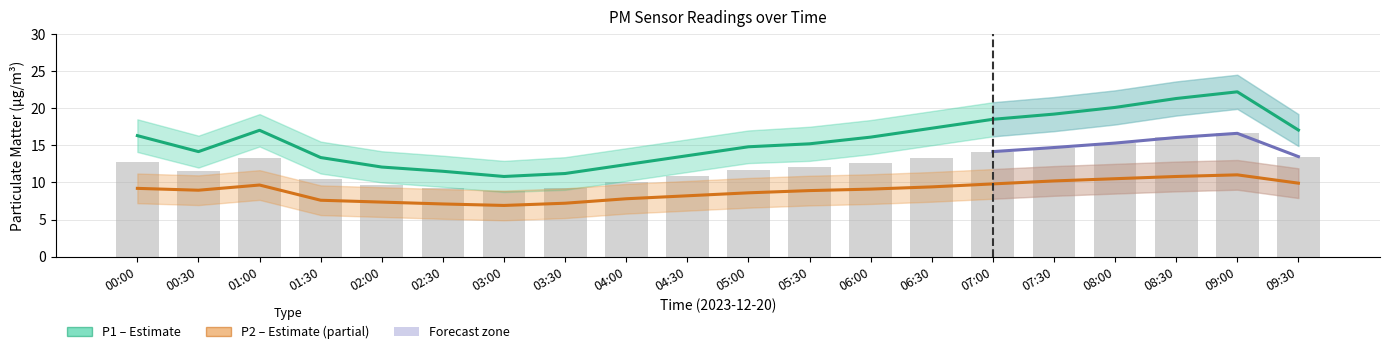

Does the chart contain stacked bars?

No